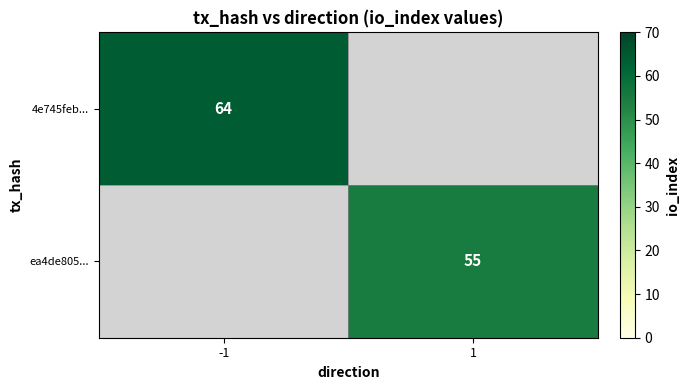

Is it true that ea4de805... equals 55 at 1?

True